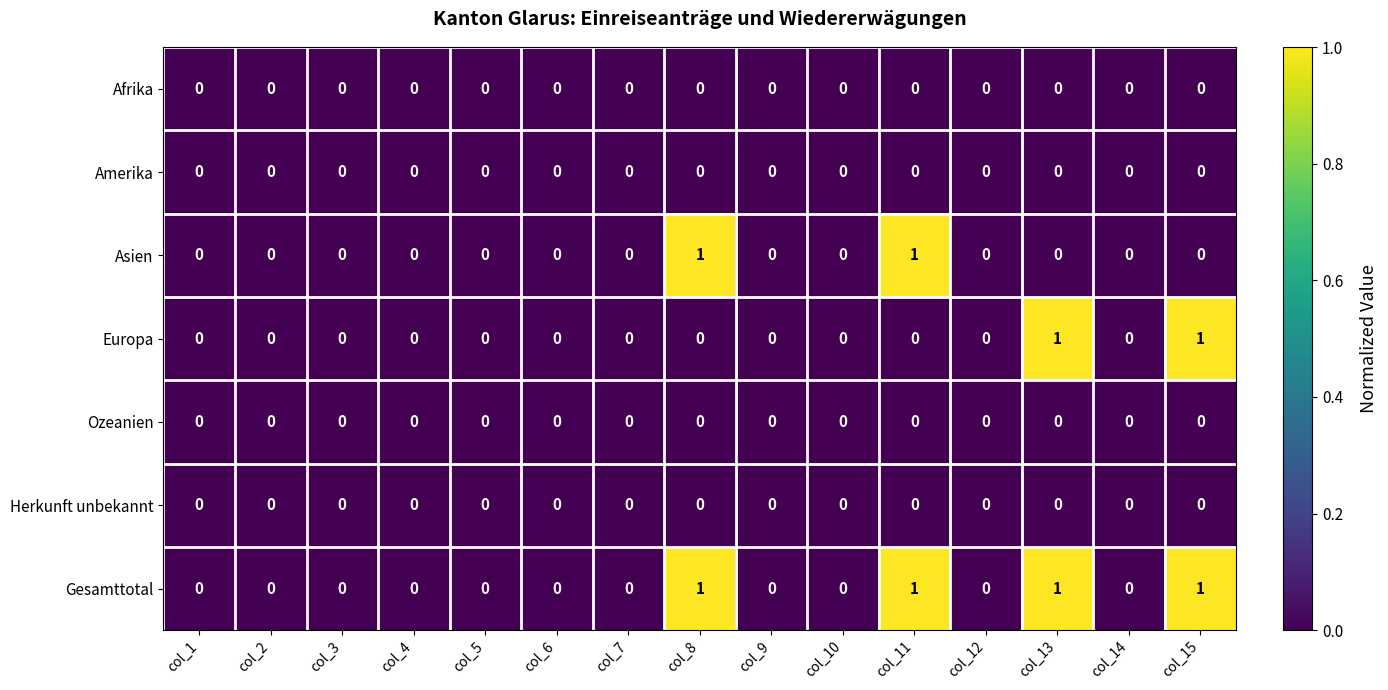

Is it true that Ozeanien equals 0 at col_10?

True